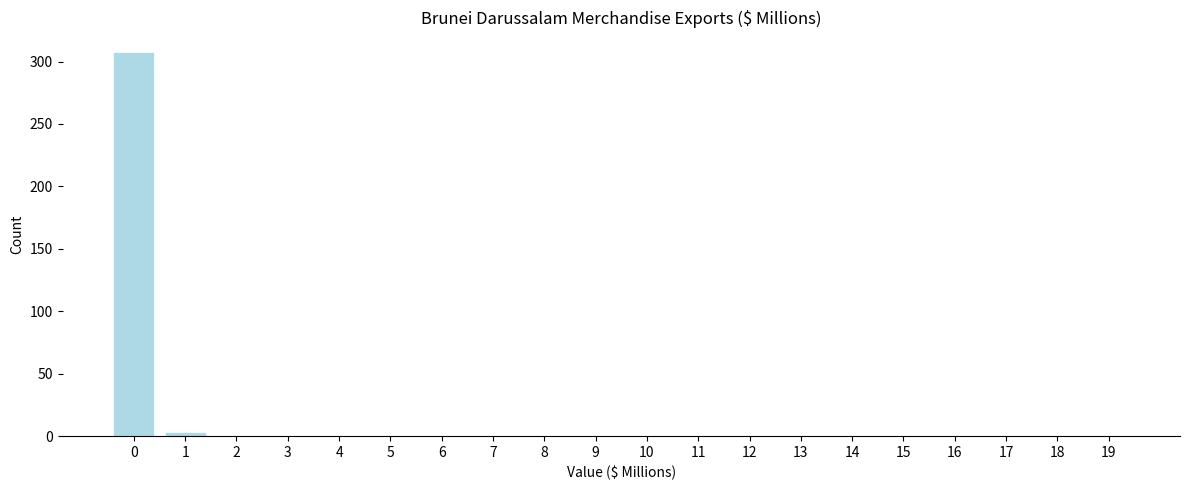

Reading right to left, what are all the values shown in this chart?

19=0	18=0	17=0	16=0	15=0	14=0	13=0	12=0	11=0	10=0	9=0	8=0	7=0	6=0	5=0	4=0	3=0	2=0	1=3	0=308